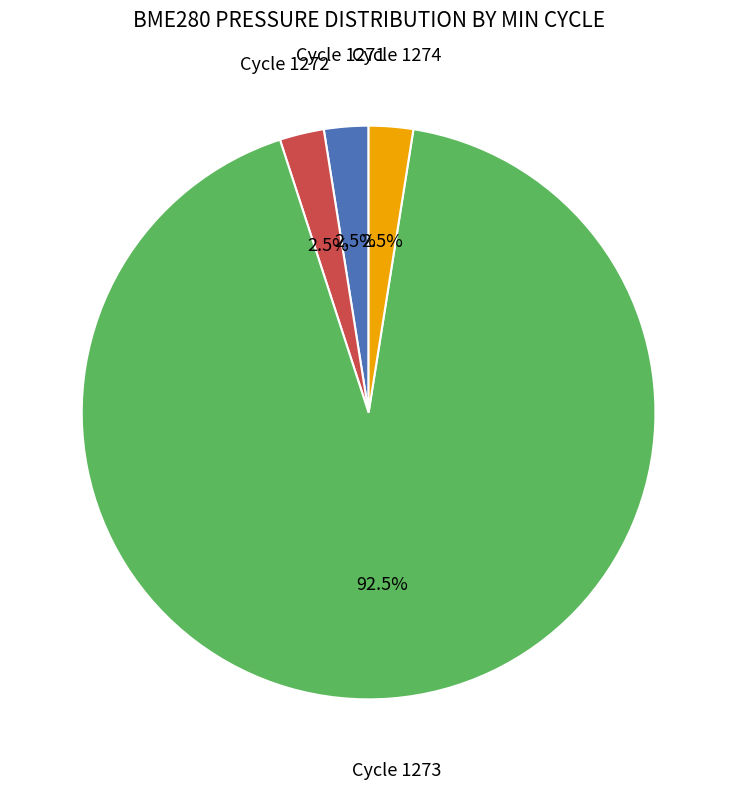

Approximately how many times larger is the value at Cycle 1273 compared to Cycle 1271?

37.0